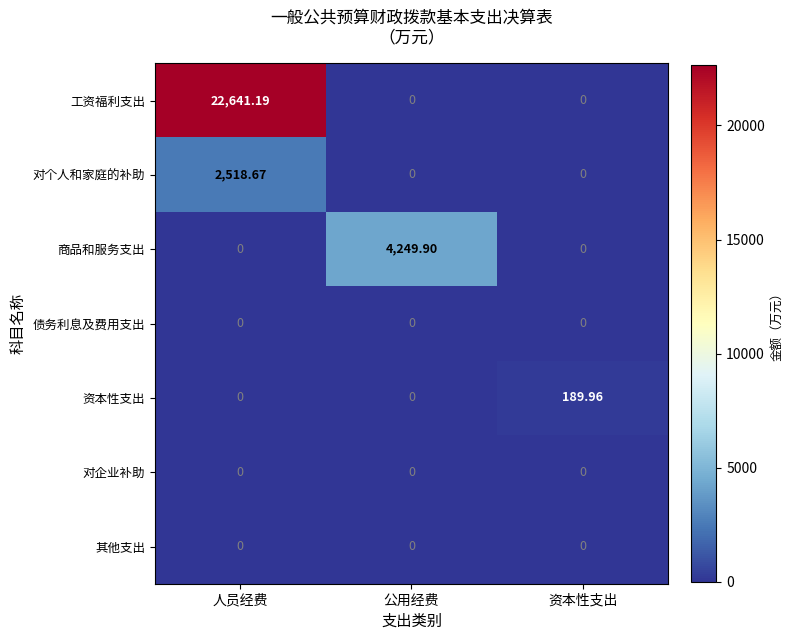

At which category is the sum across all series the highest?

人员经费